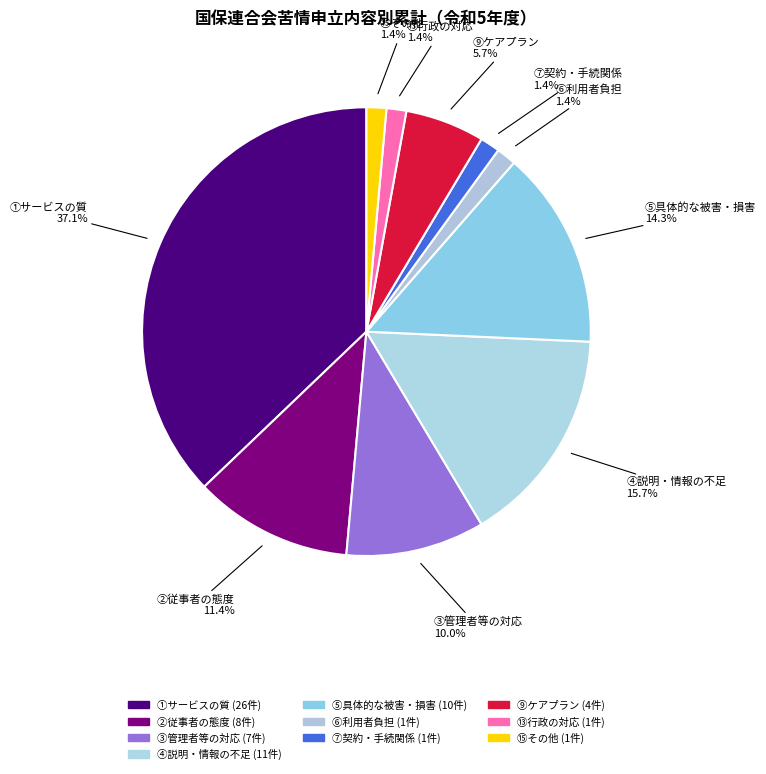

How many slices are in this pie chart?

10